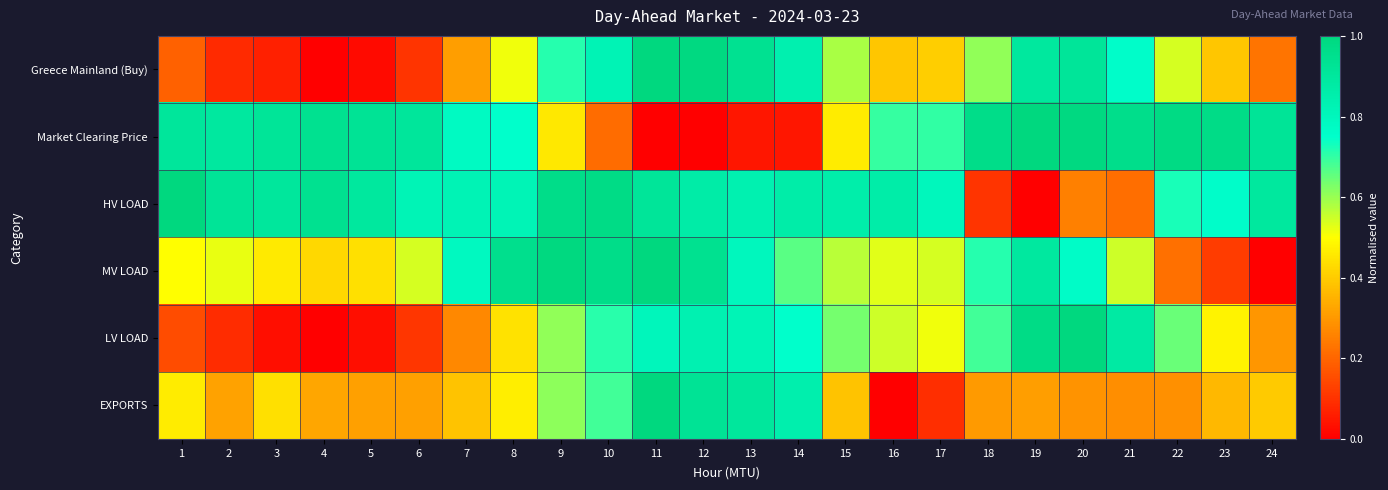

Rank the series at 10 from lowest to highest value.

Market Clearing Price, EXPORTS, LV LOAD, Greece Mainland (Buy), MV LOAD, HV LOAD